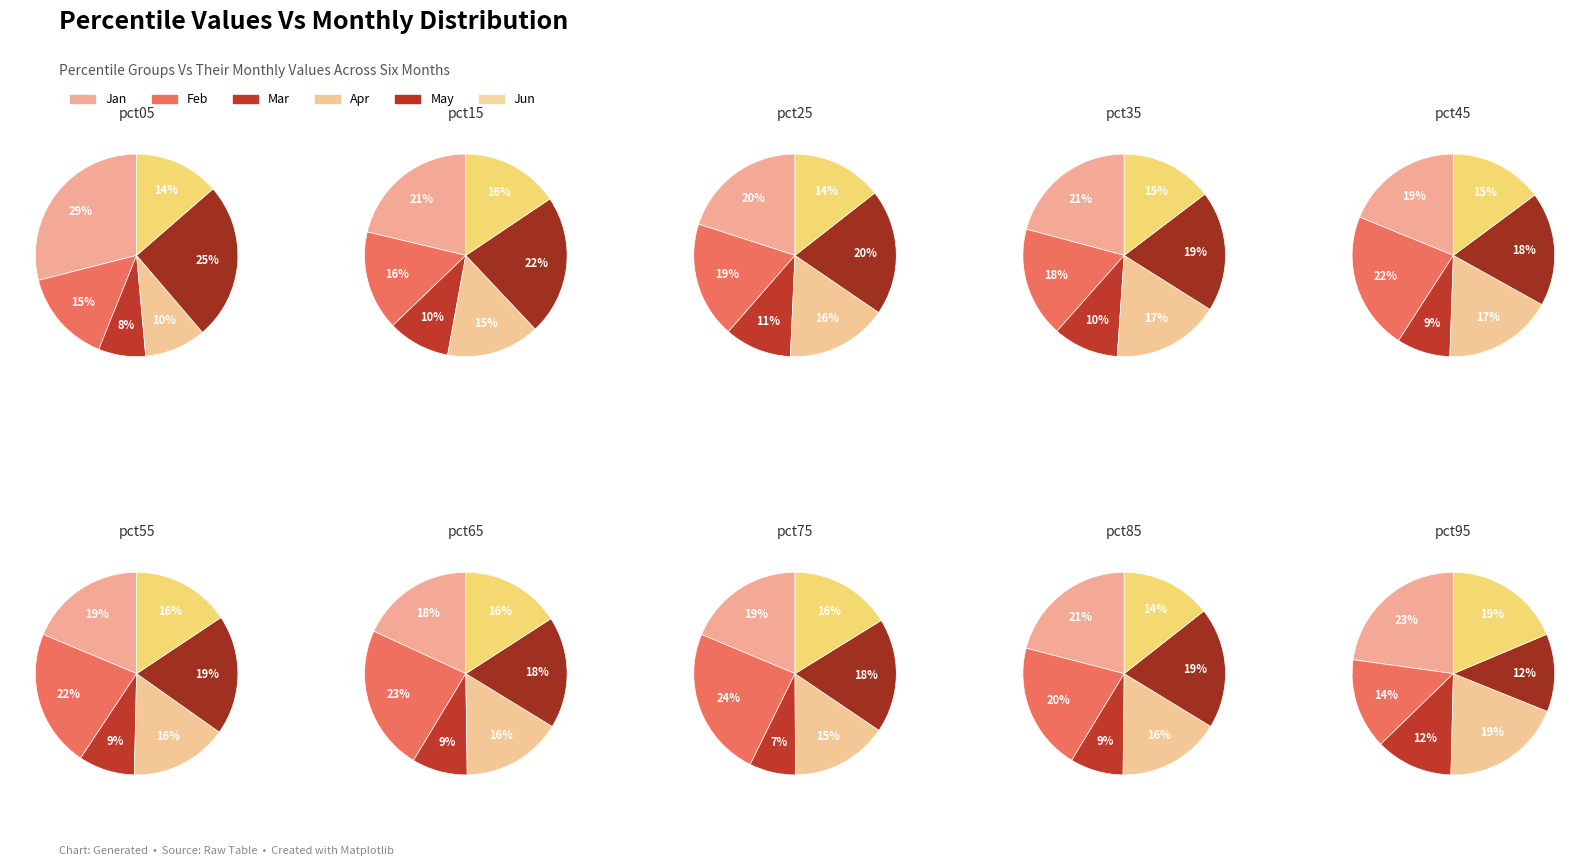

How many slices are in this pie chart?

10